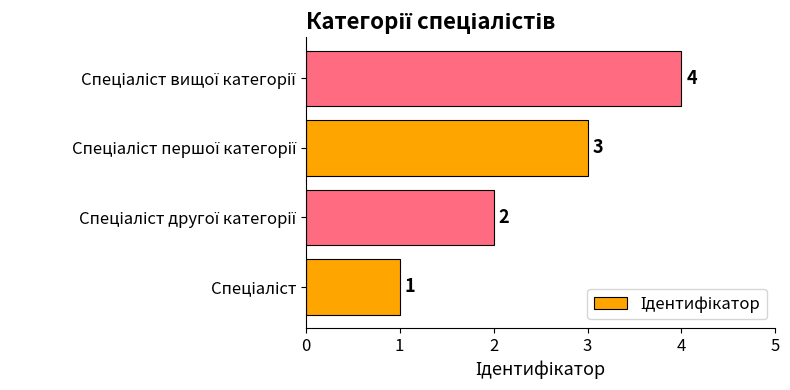

What is the difference between the maximum and minimum values?

3